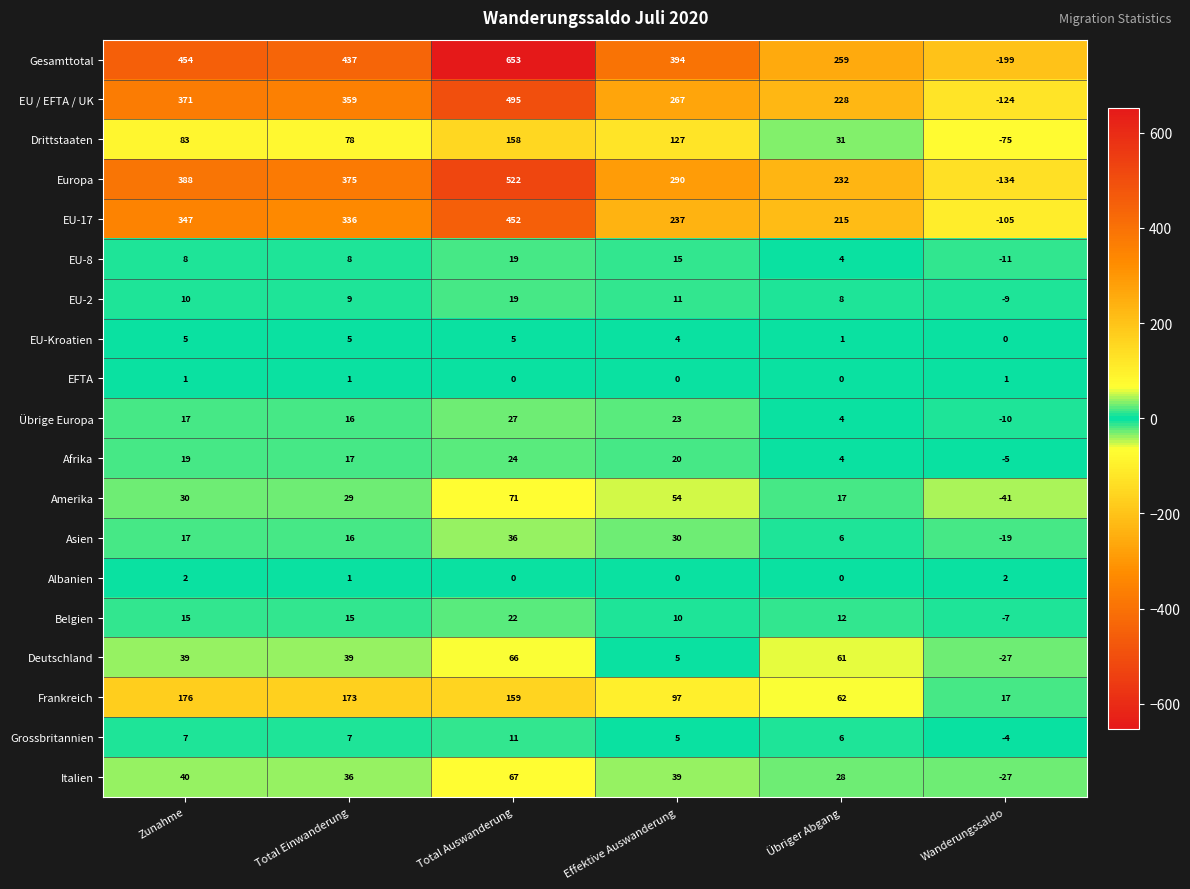

True or false: EU-Kroatien has a value of 5 at Zunahme.

True